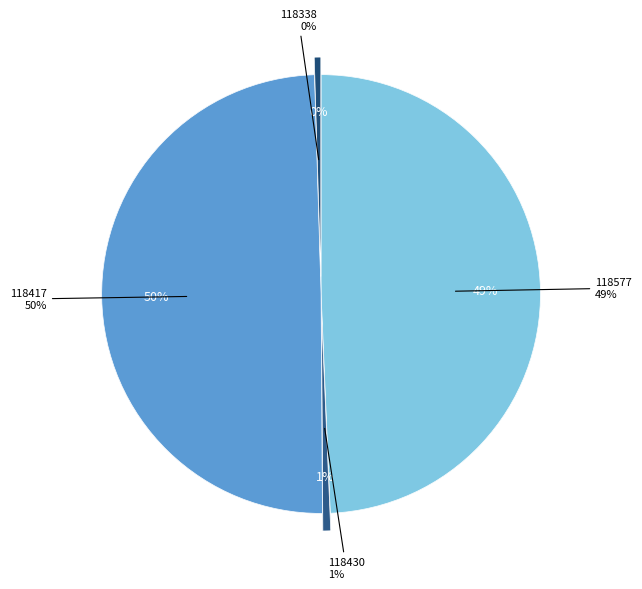

To the nearest percent, what is the average slice percentage?

25%